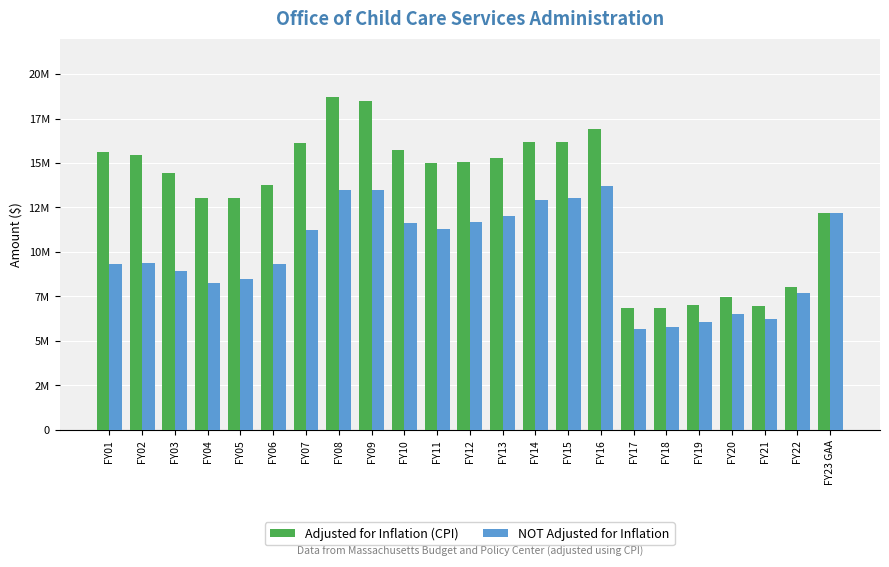

What are all the series names shown in the legend?

Adjusted for Inflation (CPI), NOT Adjusted for Inflation